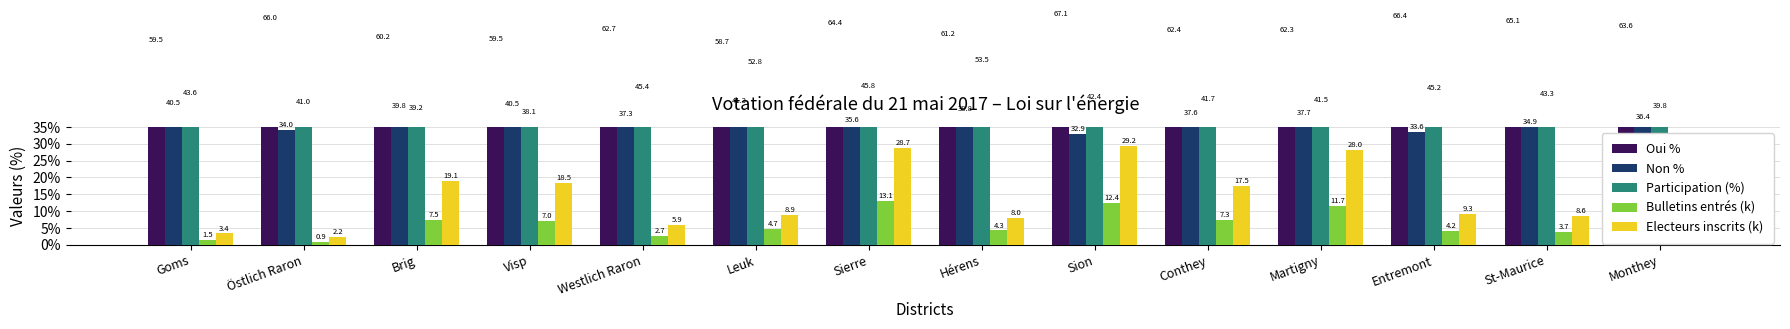

Which has a higher value, Entremont or Conthey?

Entremont